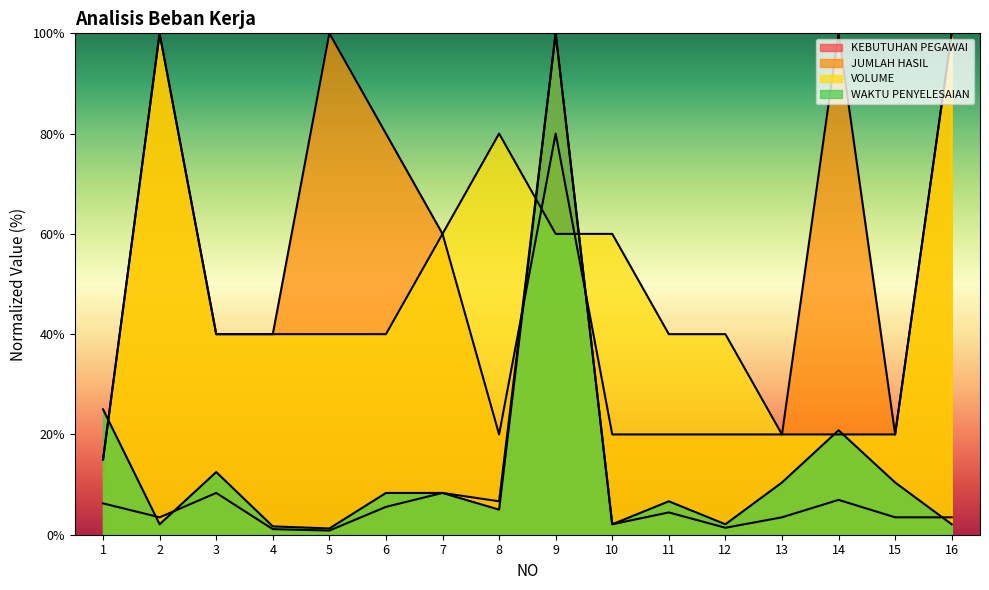

True or false: JUMLAH HASIL has a value of 24.1 at 4.

False